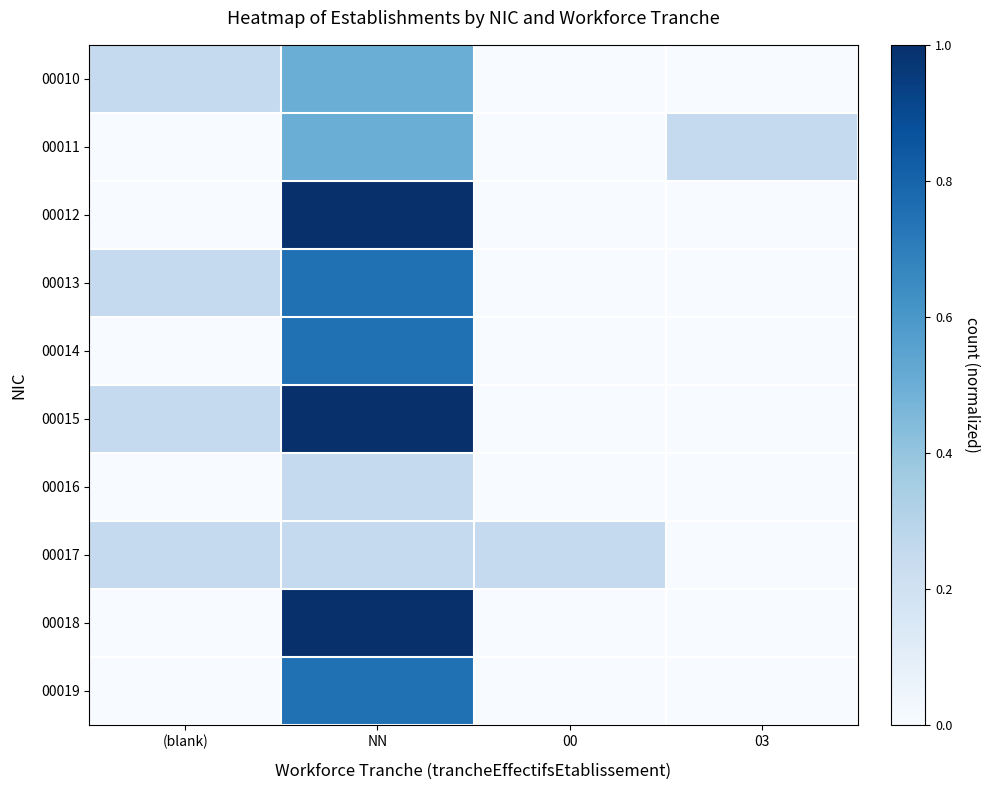

What is the total value across all series at NN?

6.8